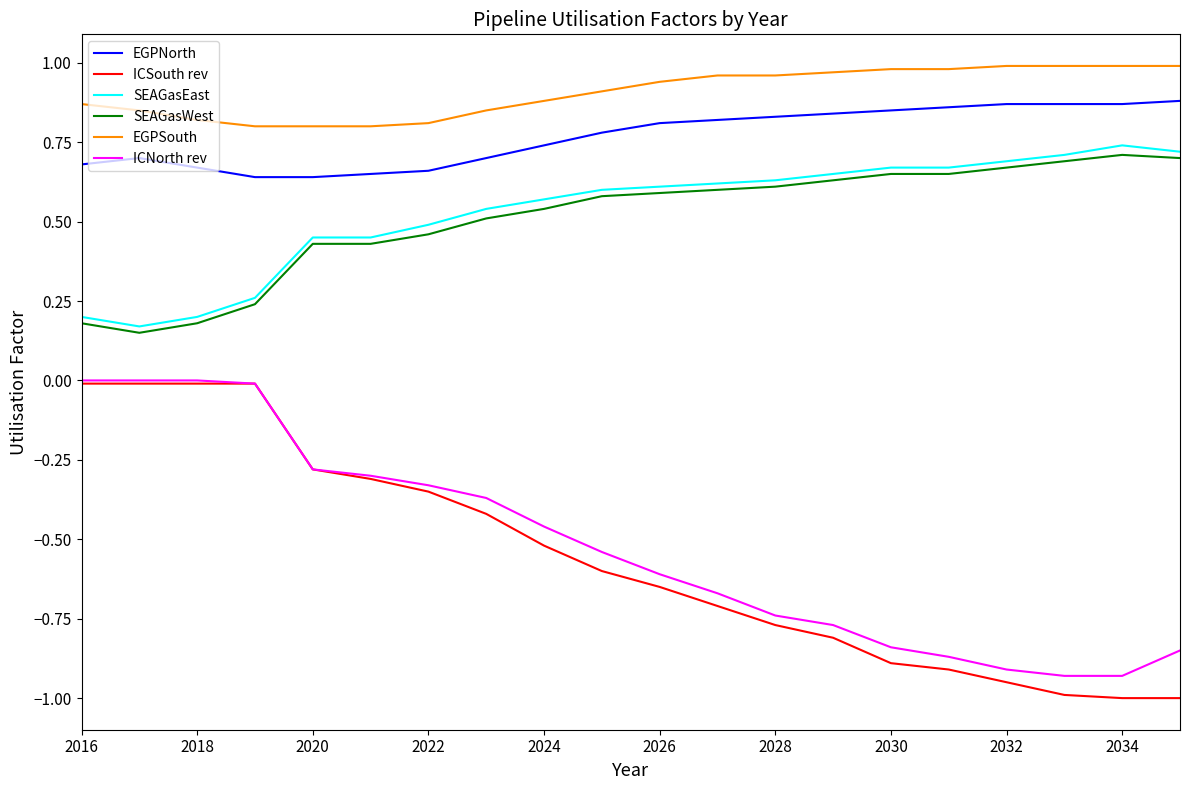

Does the chart have visible grid lines?

No